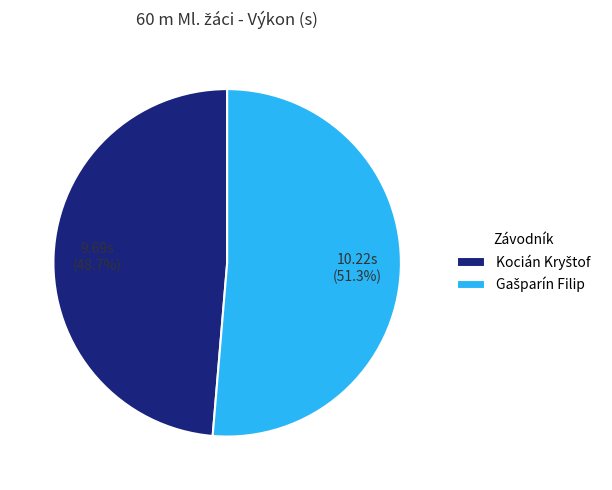

Is there a majority slice in this chart?

Yes